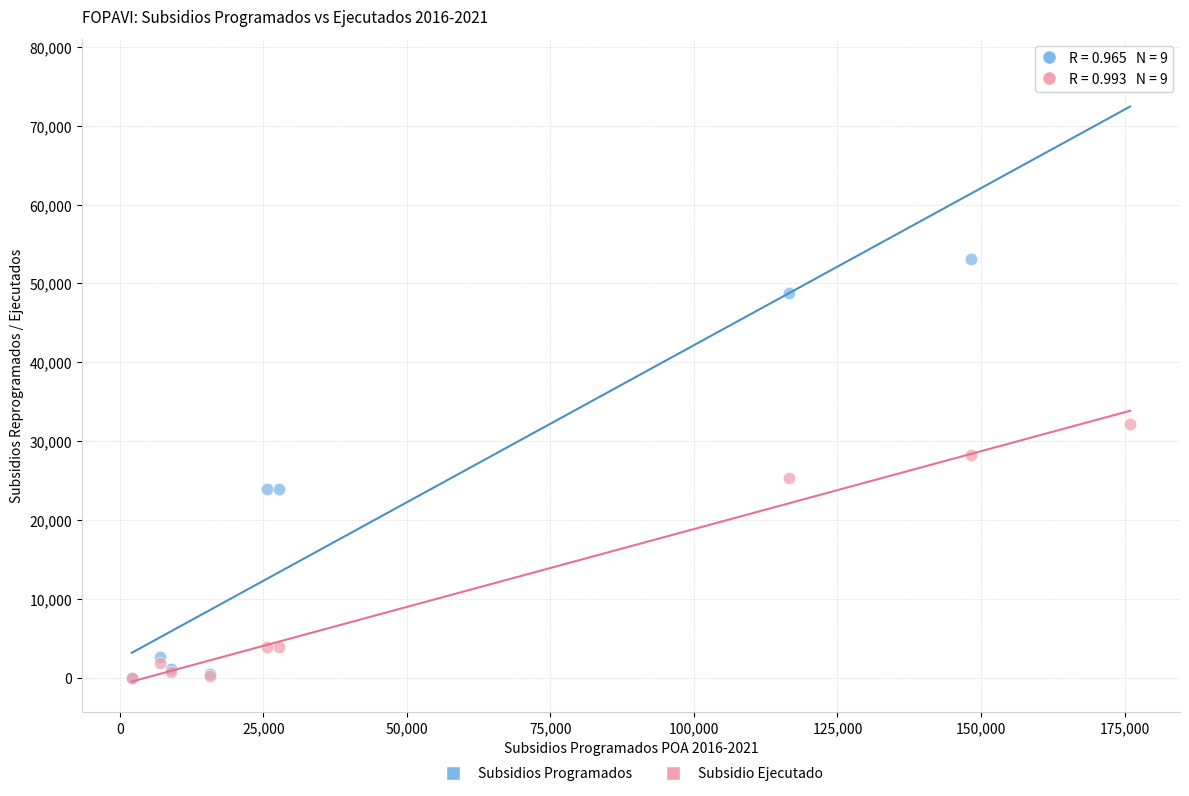

In the Subsidios Programados series, what Y value is closest to 38568?

48792